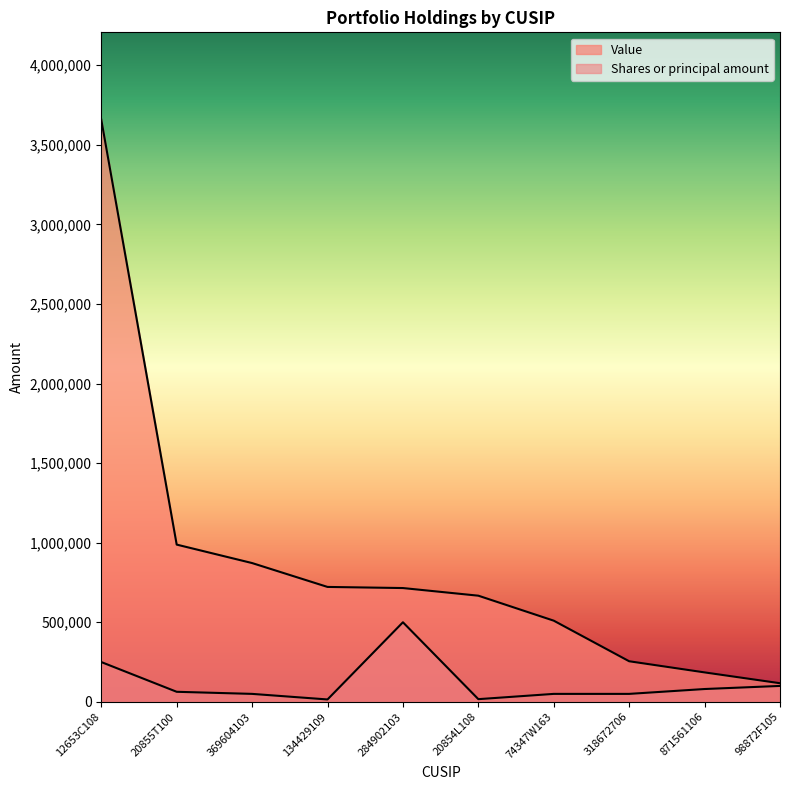

Which category has the lowest value in the Shares or principal amount series?

134429109